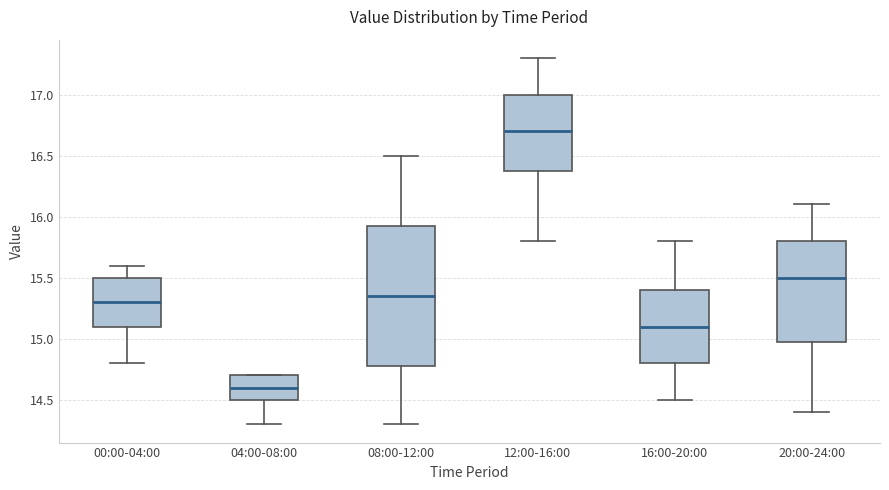

Which box has the highest median line?

12:00-16:00